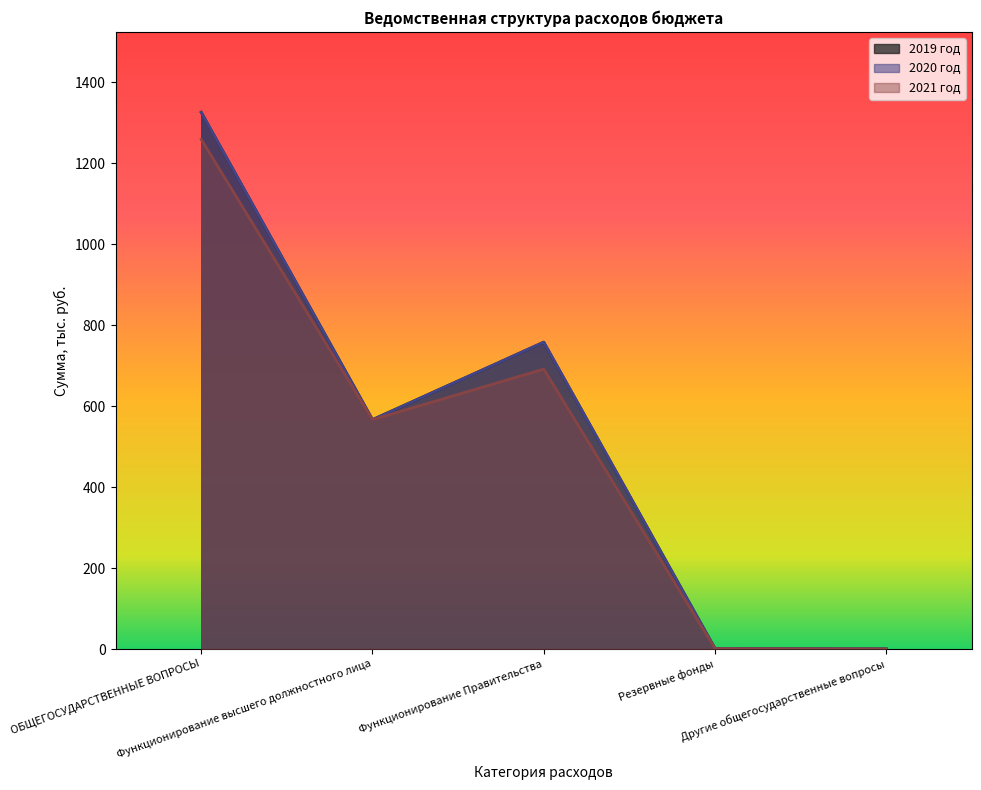

What is the sum of all 2019 год values?

2650.7